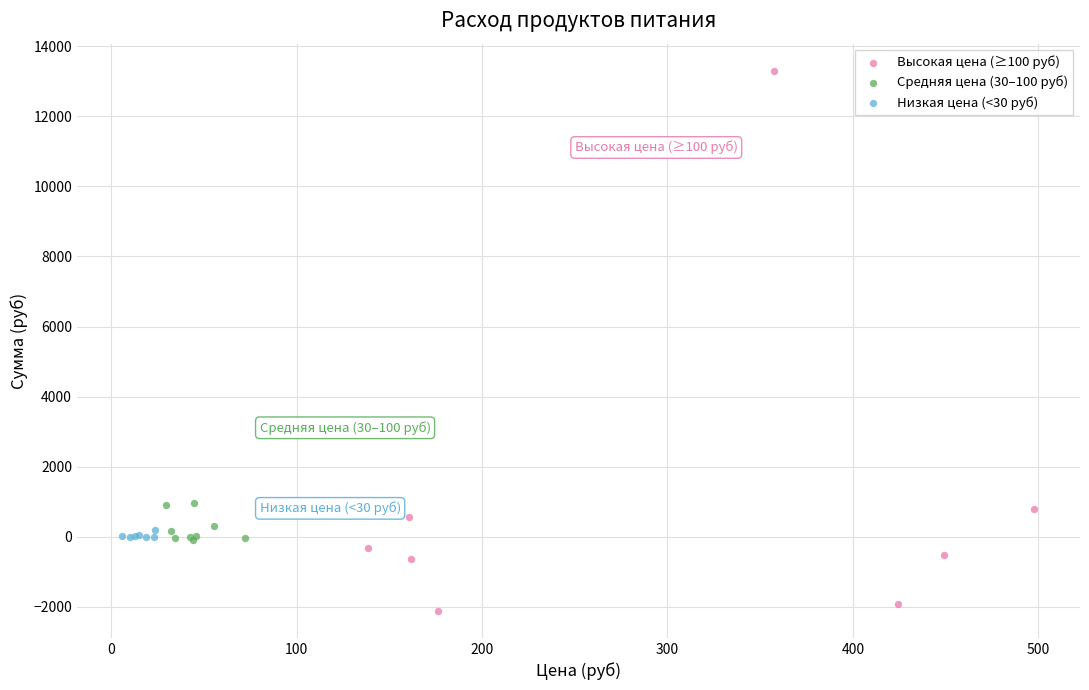

Which series contains the highest Y value?

Высокая цена (≥100 руб)